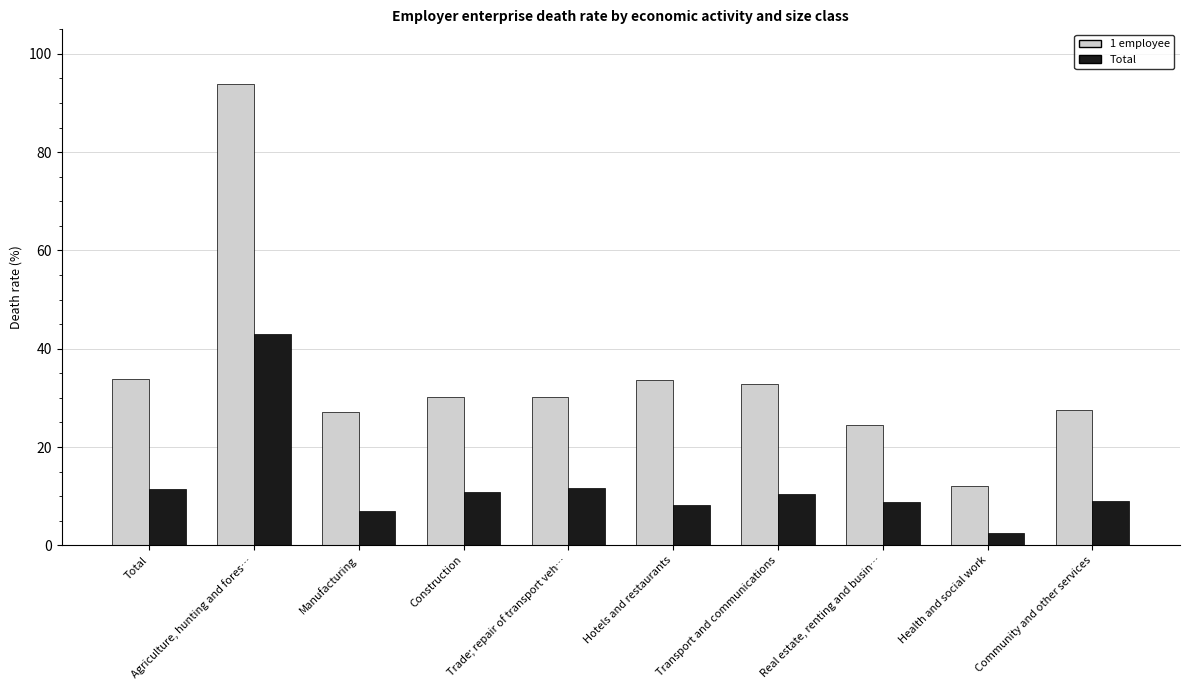

True or false: 1 employee has a value of 13.5 at Total.

False